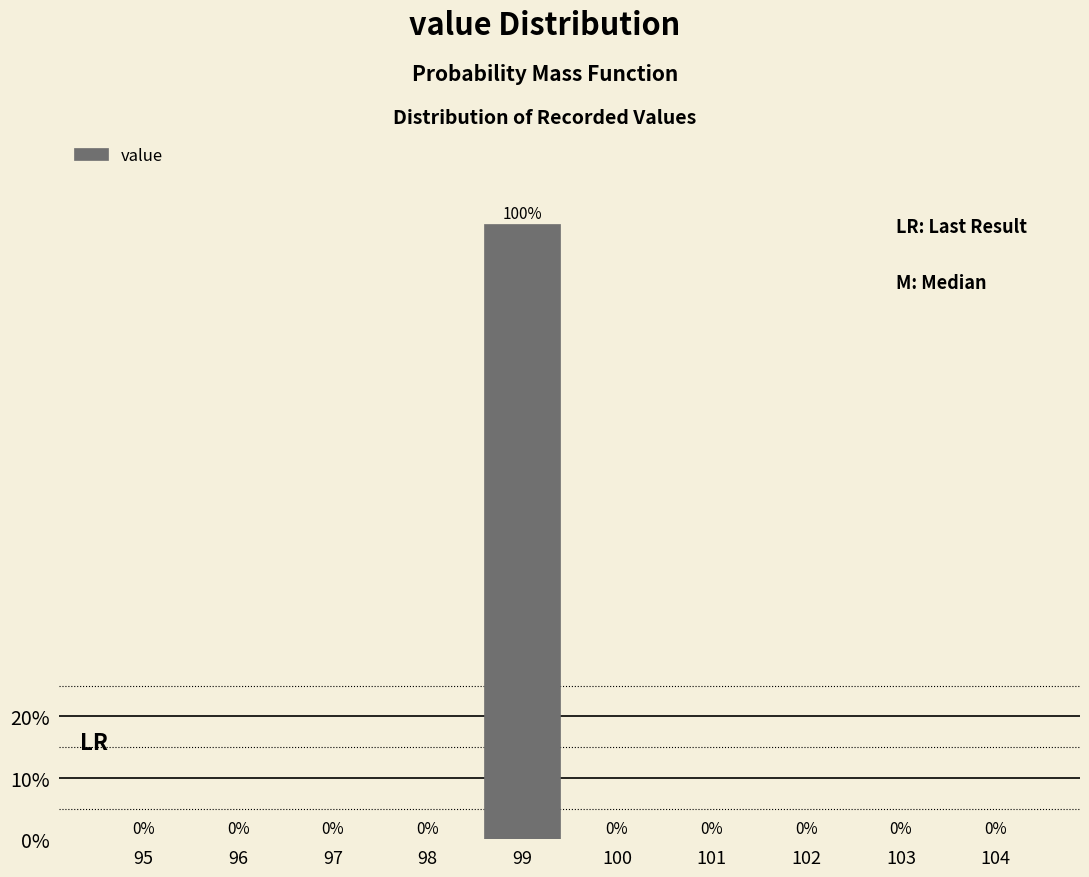

Reading left to right, extract all data points from this chart.

95=0	96=0	97=0	98=0	99=100	100=0	101=0	102=0	103=0	104=0